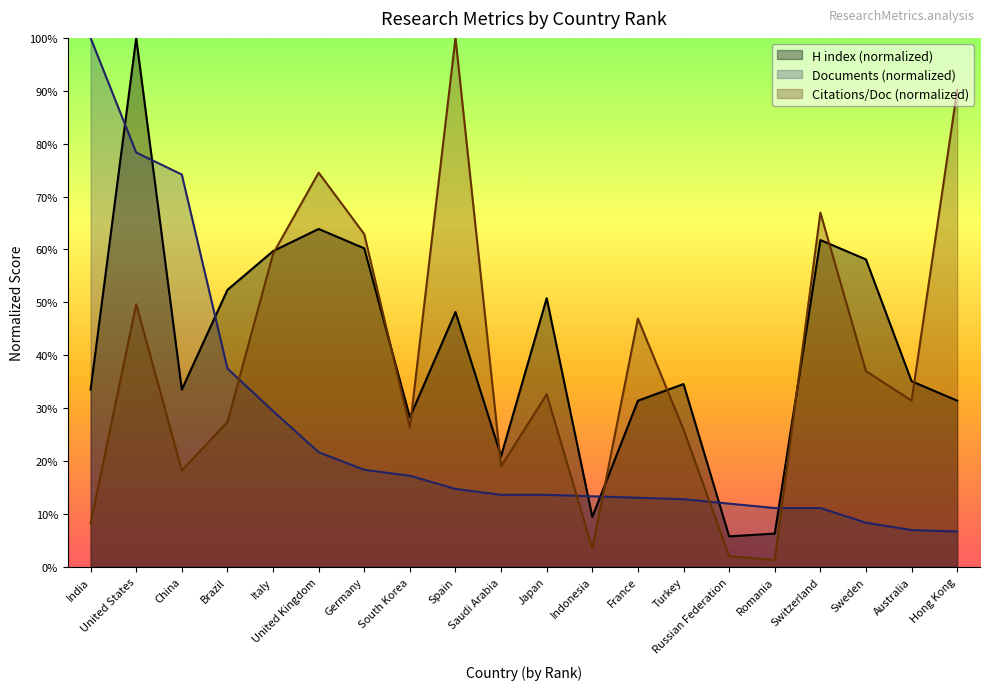

After their last crossing, which series has the higher values: Documents or H index?

H index